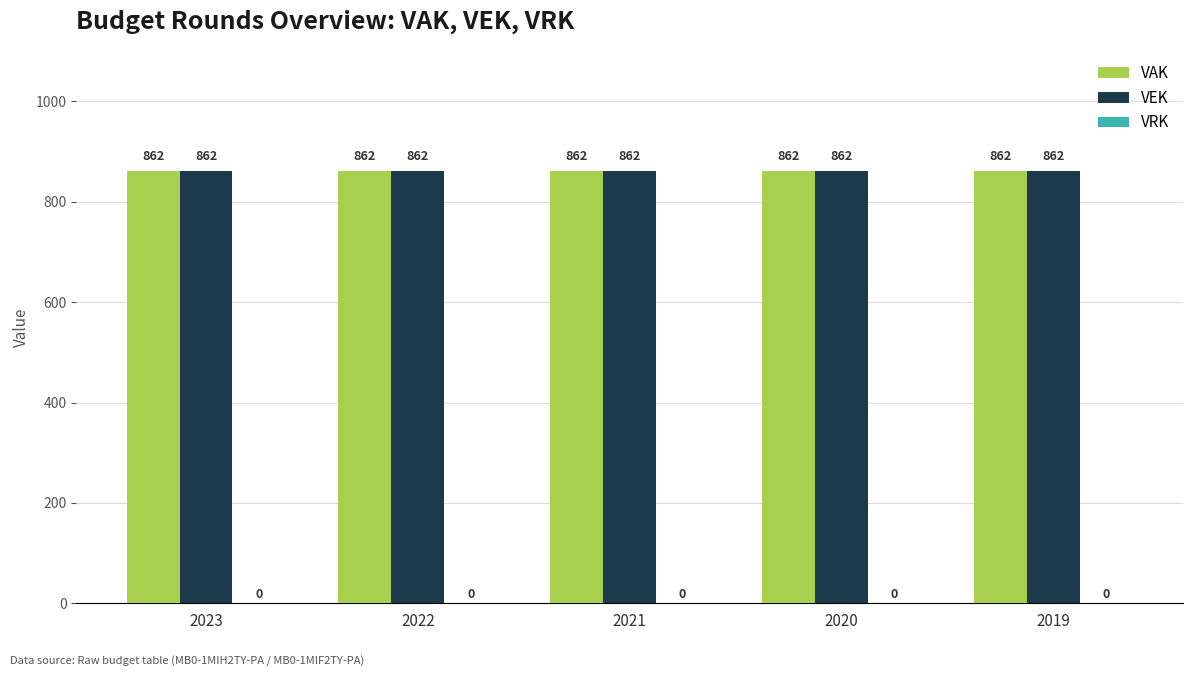

What is the difference between the highest and lowest values at 2022?

862